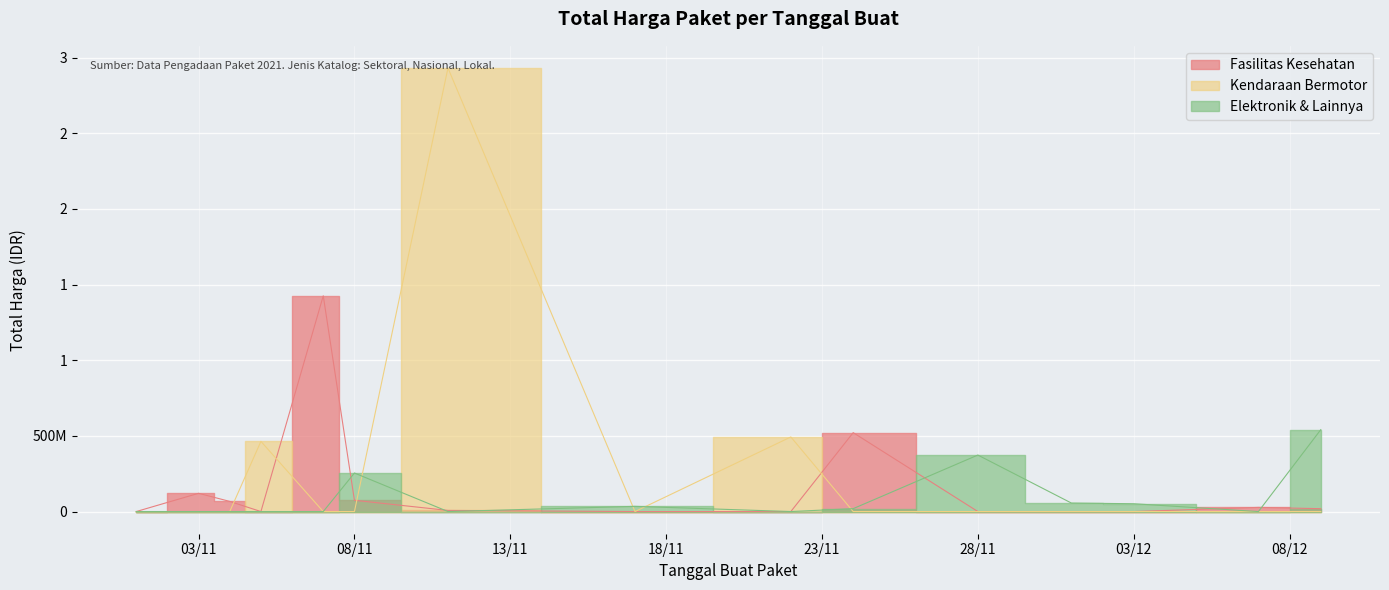

The Total Harga (Kendaraan Bermotor) series shows -989679890 at 2021-11-17. True or false?

False